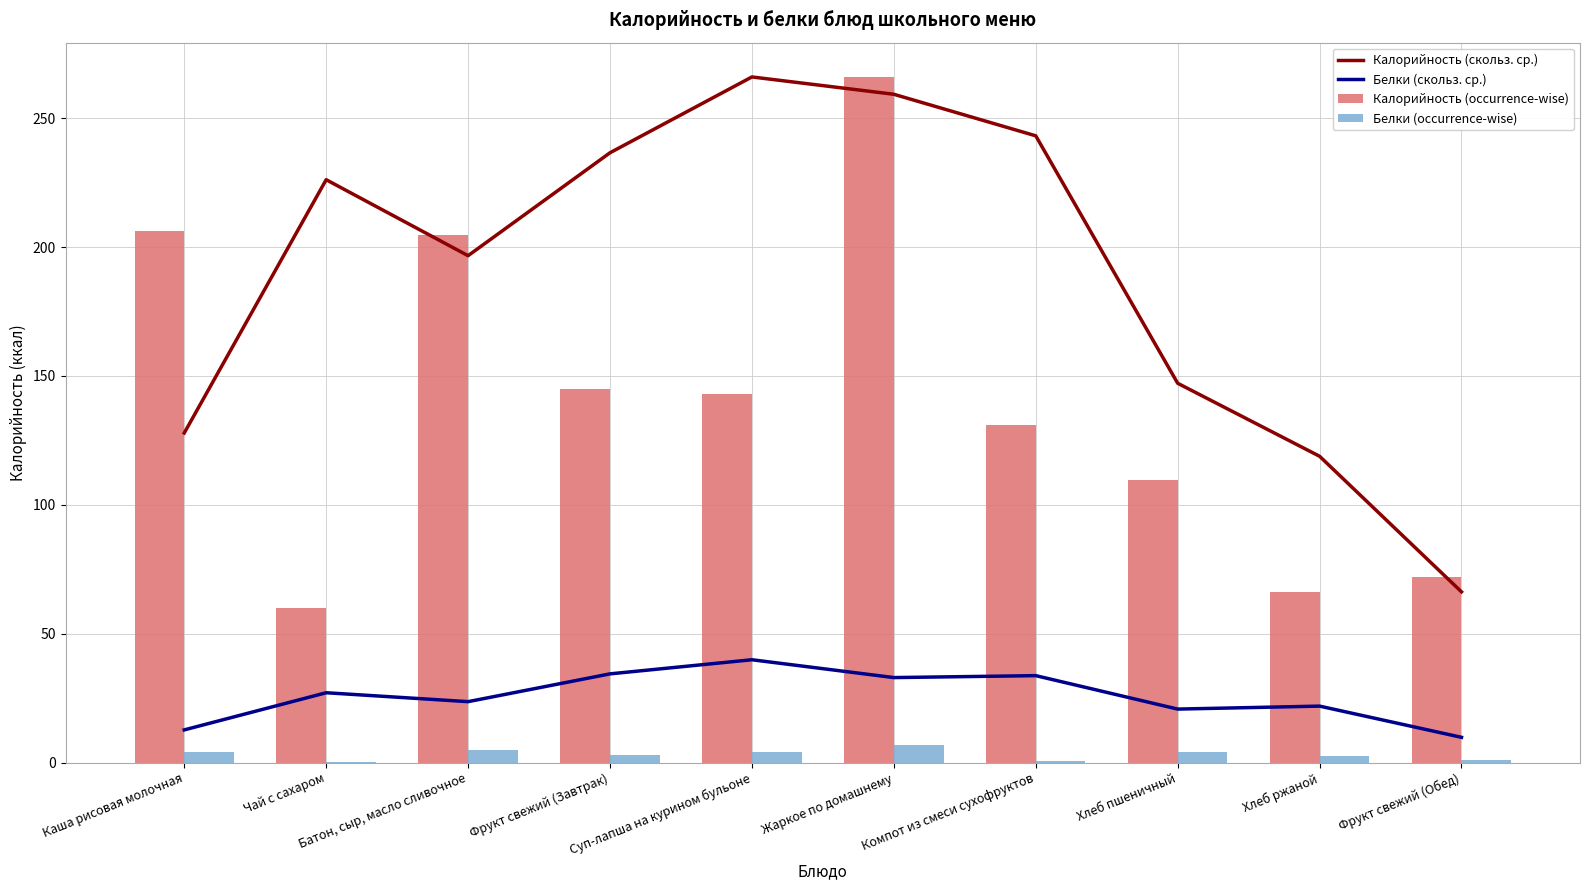

What are all the series names shown in the legend?

Калорийность (скольз. ср.), Белки (скольз. ср.), Калорийность (occurrence-wise), Белки (occurrence-wise)